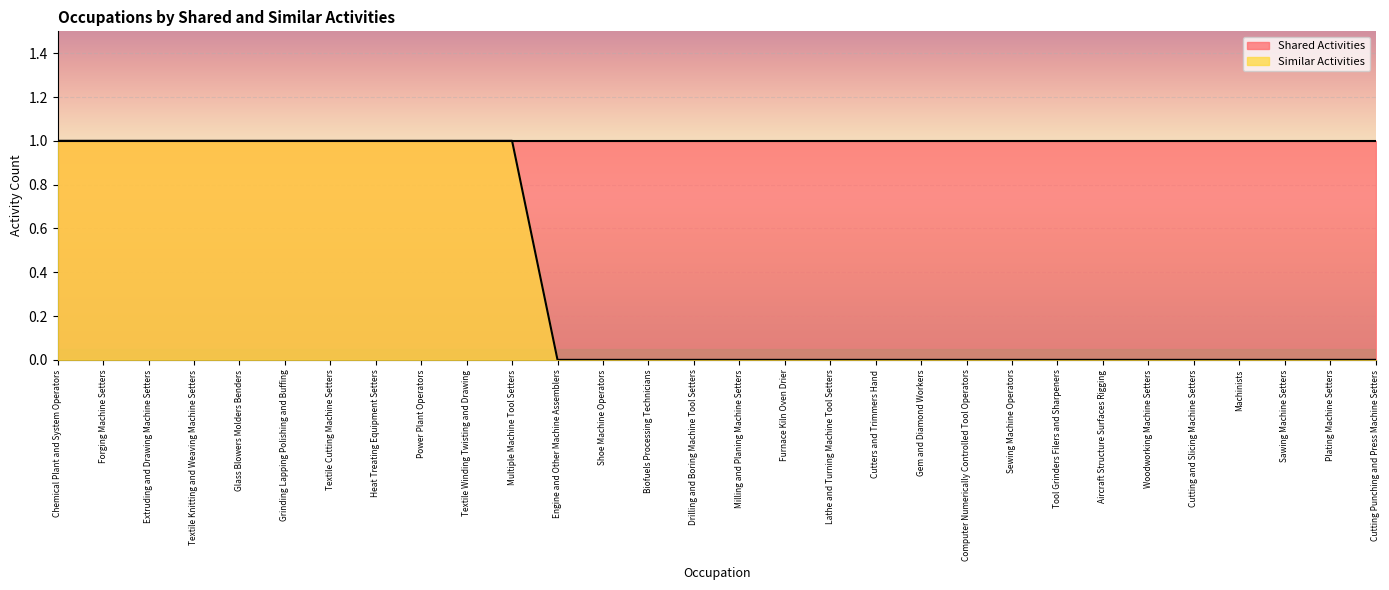

The value at Chemical Plant and System Operators is 1. True or false?

False